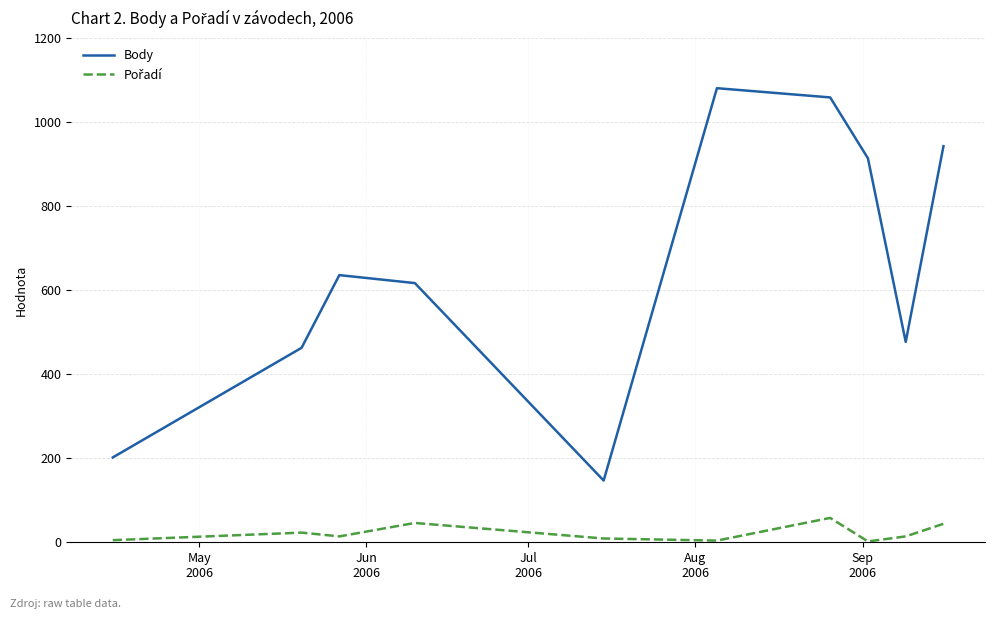

Which series has the largest total across all categories?

Body